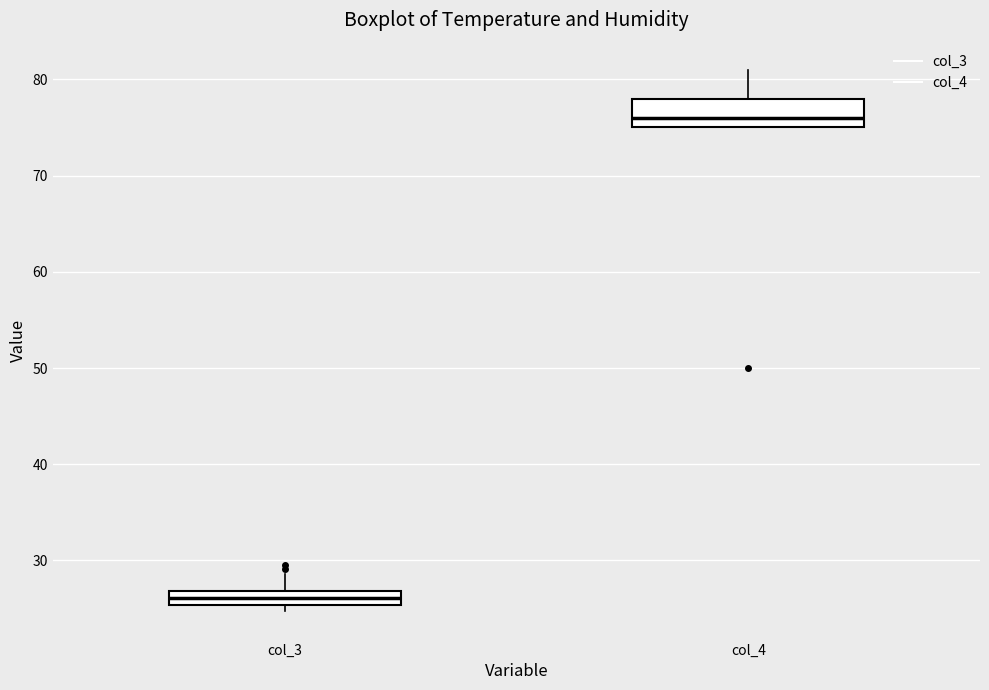

Which box's median line is the lowest?

col_3